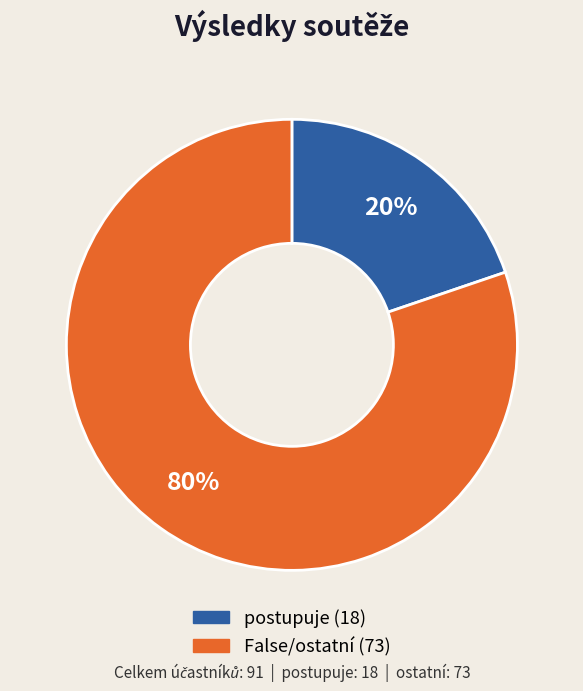

Which category has the smallest portion of the pie?

postupuje